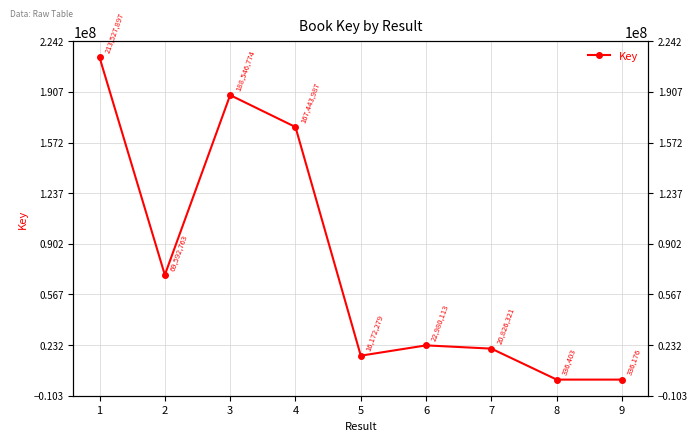

At which label is the value closest to 106932036?

2